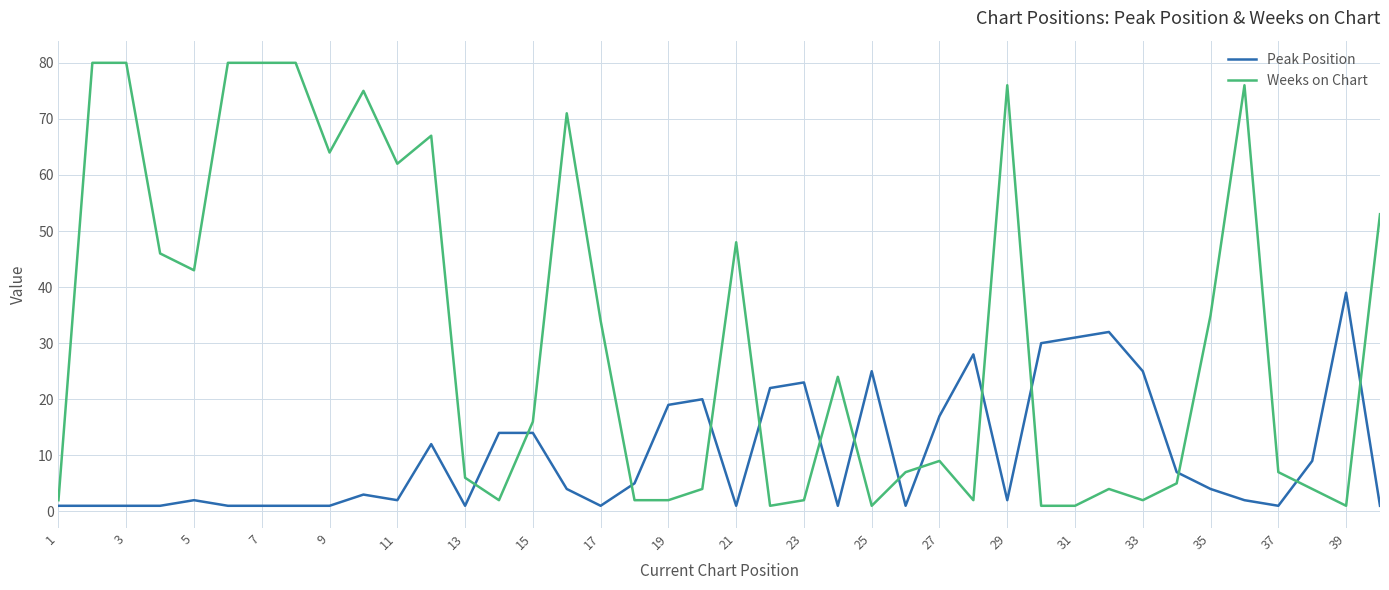

Rank the series by their maximum value, from highest to lowest.

Weeks on Chart, Peak Position